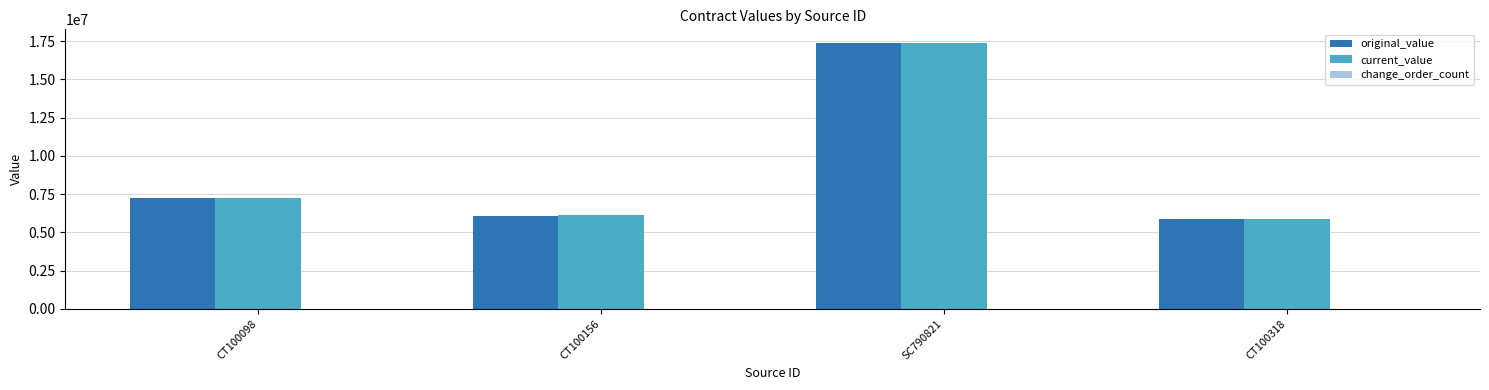

Does the chart contain stacked bars?

No